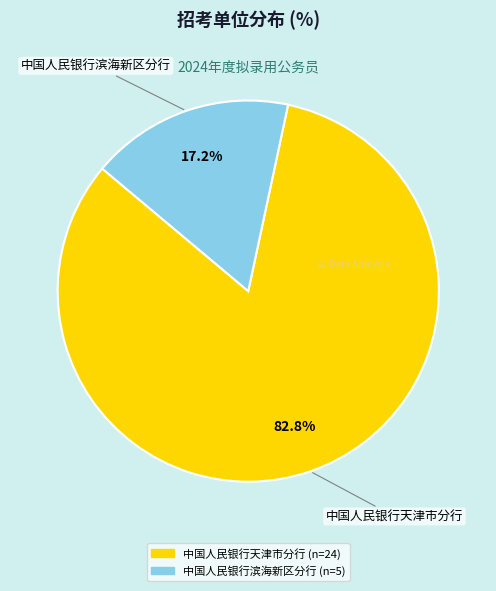

Which category has the biggest portion of the pie?

中国人民银行天津市分行